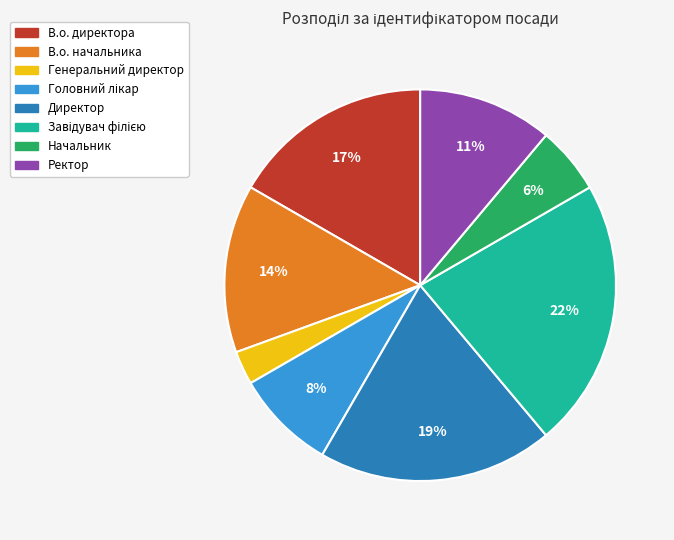

What percentage is the В.о. директора slice, to the nearest percent?

17%